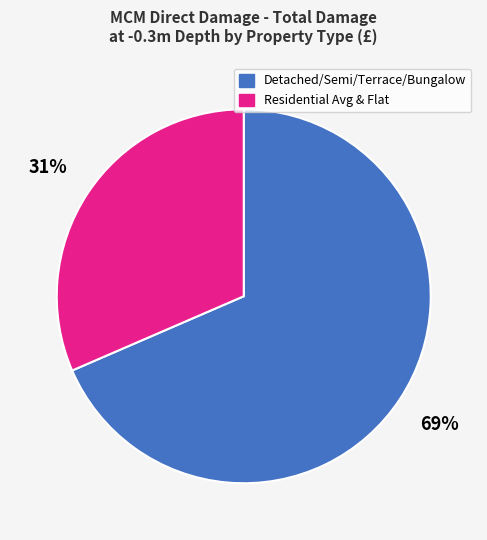

To the nearest percent, what is the average slice percentage?

50%